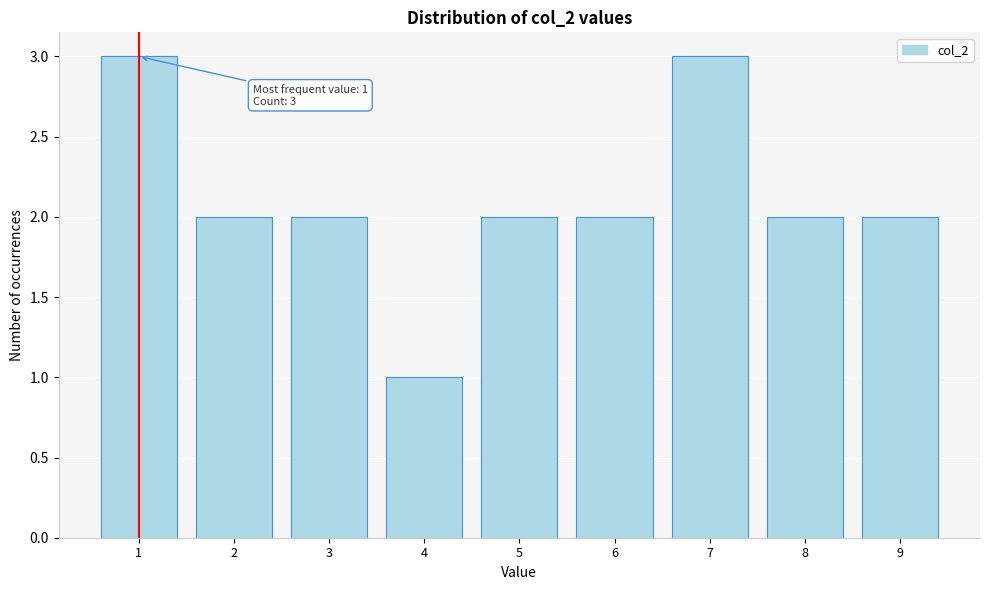

Reading left to right, list all the values displayed in this chart.

3	2	2	1	2	2	3	2	2